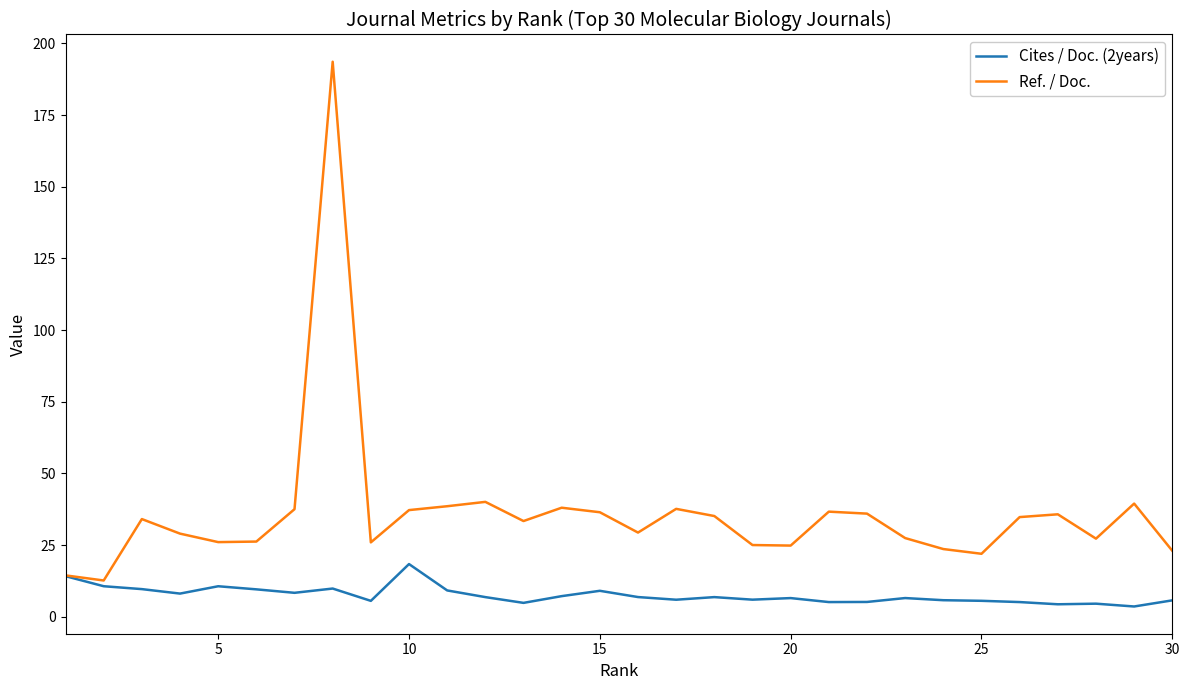

Which series has the largest total across all categories?

Ref. / Doc.